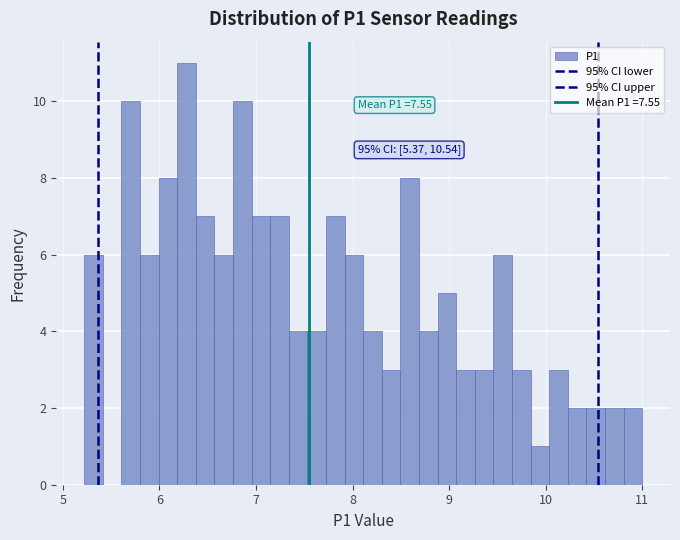

Read against the x-axis, roughly where is the centre of the tallest bar?

6.3